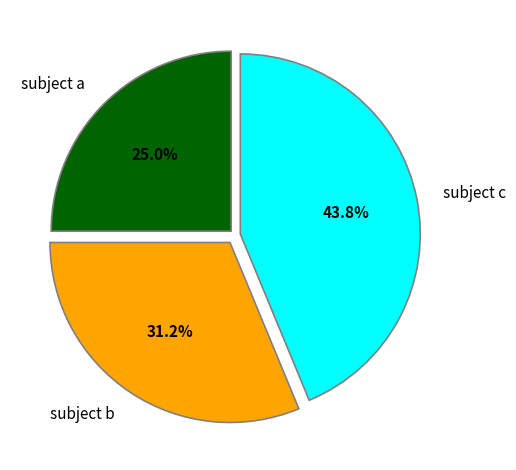

Is the sum of subject a and subject c greater than half?

Yes